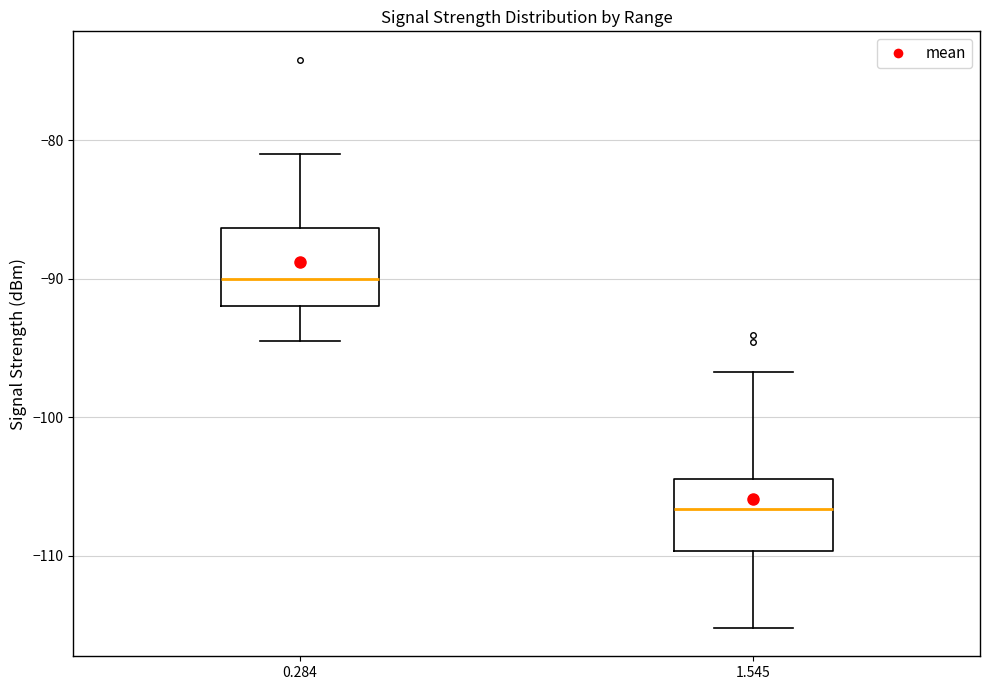

Reading left to right, read every box against the y-axis: the position of its median line, the range the box covers, and the ends of its whiskers. The values are not printed on the chart, so give them approximately, as read against the axis.

0.284: median -90, box -92 to -86, whiskers -94 to -81
1.545: median -107, box -110 to -104, whiskers -115 to -97